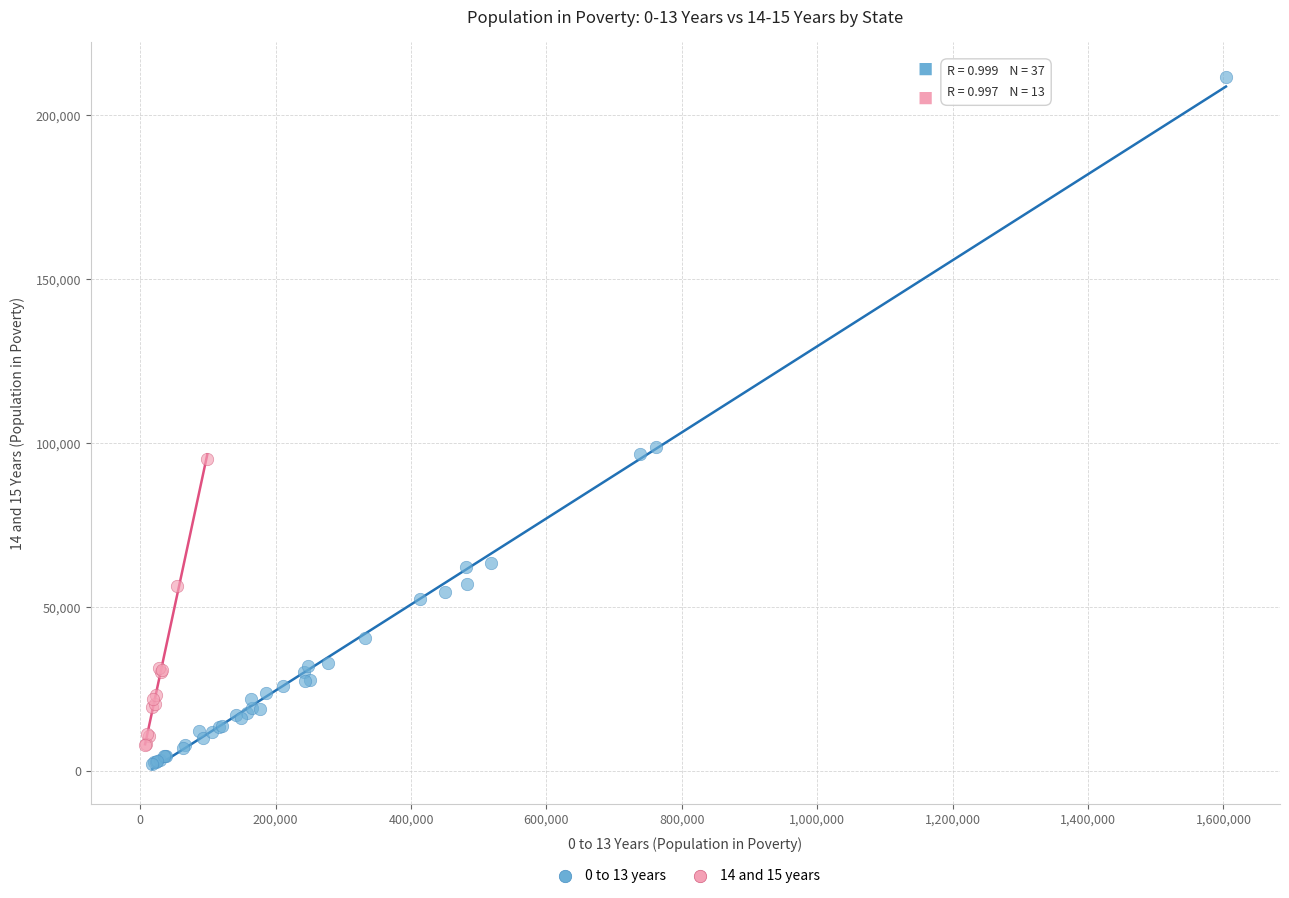

Which series has the widest spread of Y values?

0 to 13 years